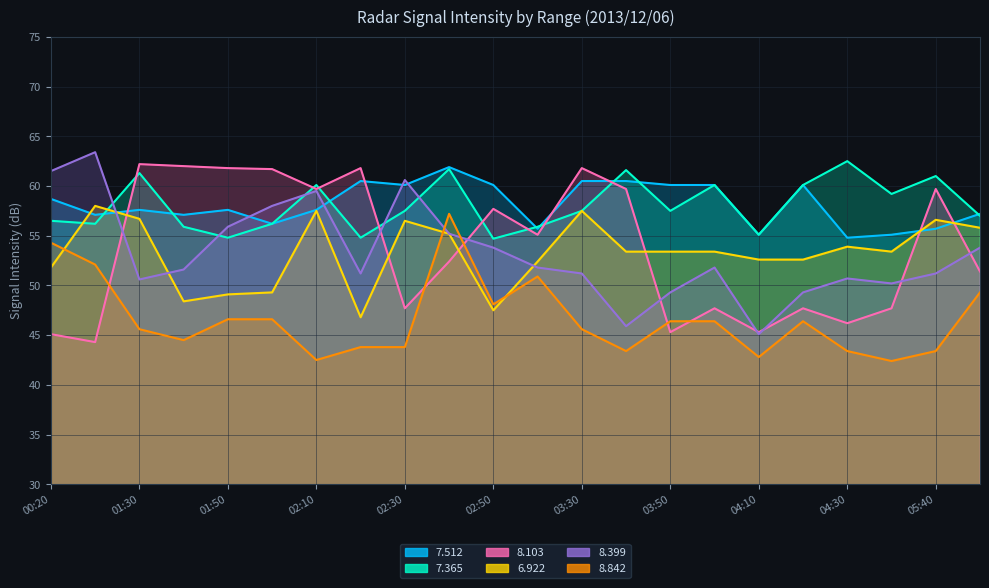

What is the value of the 7.512 point at the 17th from the left?

55.1